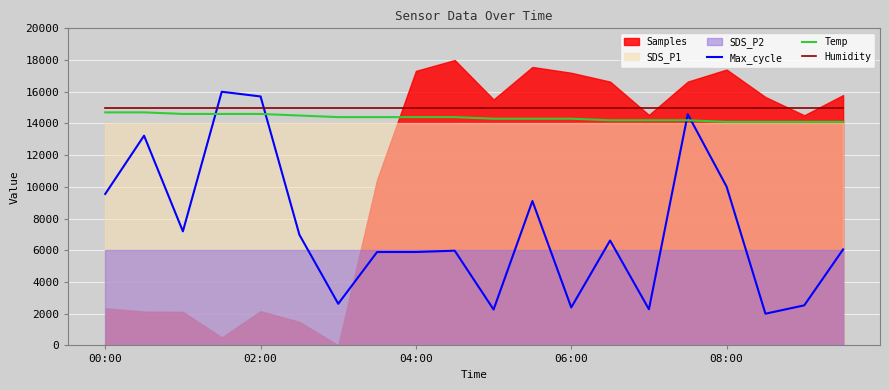

True or false: Humidity and Temp intersect in this chart.

False